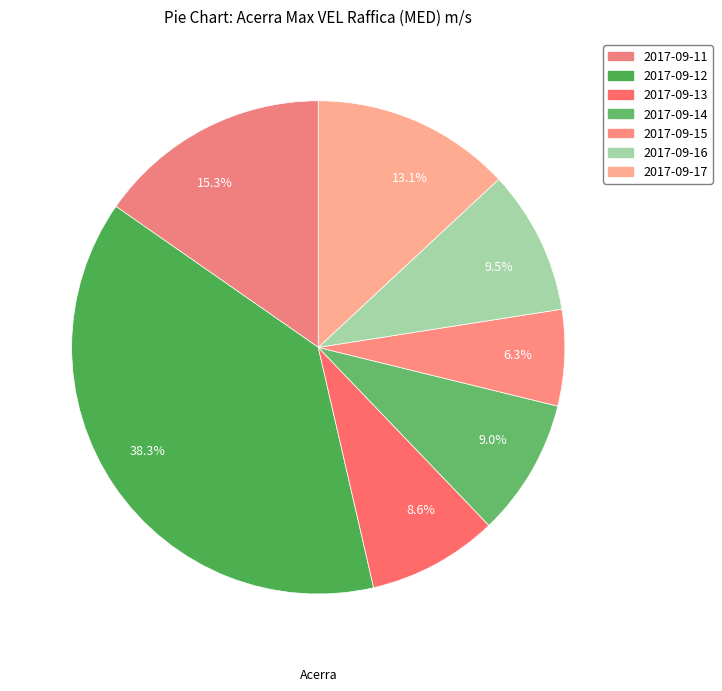

Is there a majority slice in this chart?

No